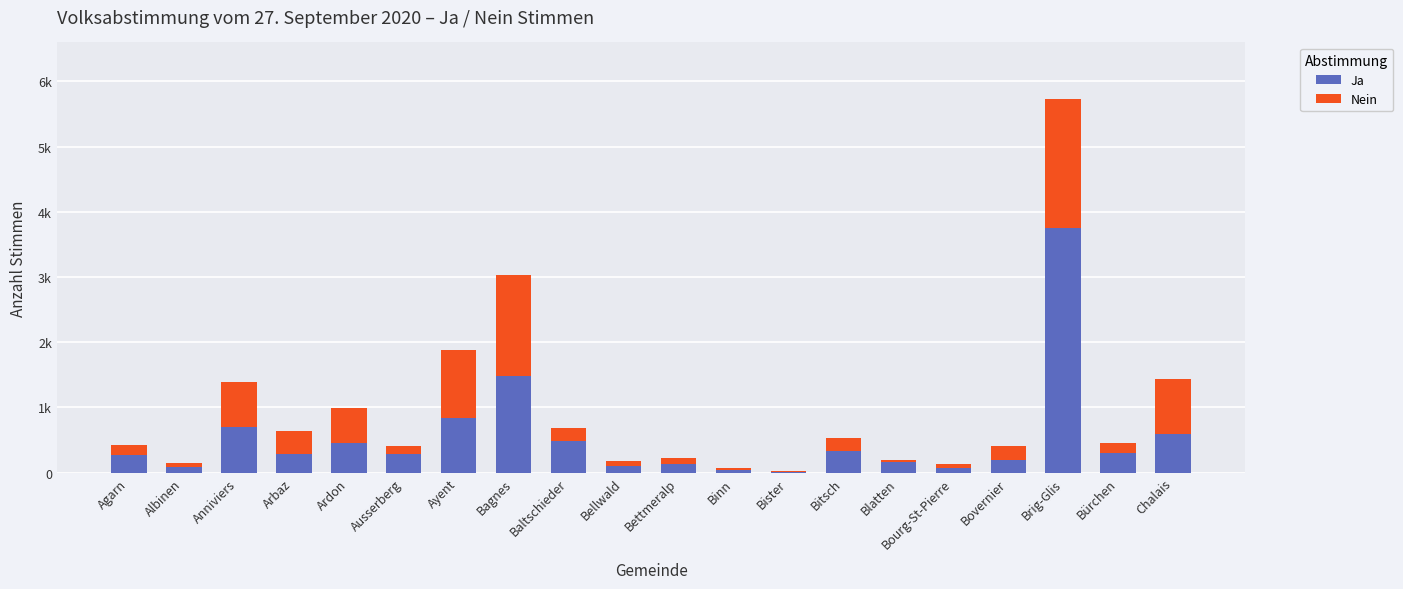

Between Bovernier and Bellwald, which is larger?

Bovernier